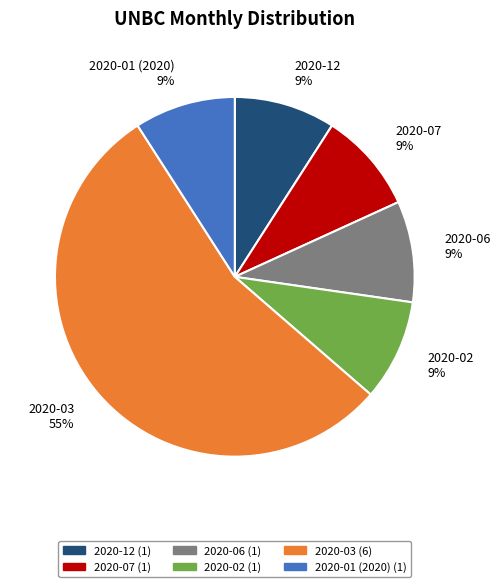

To the nearest percent, what is the average slice percentage?

17%